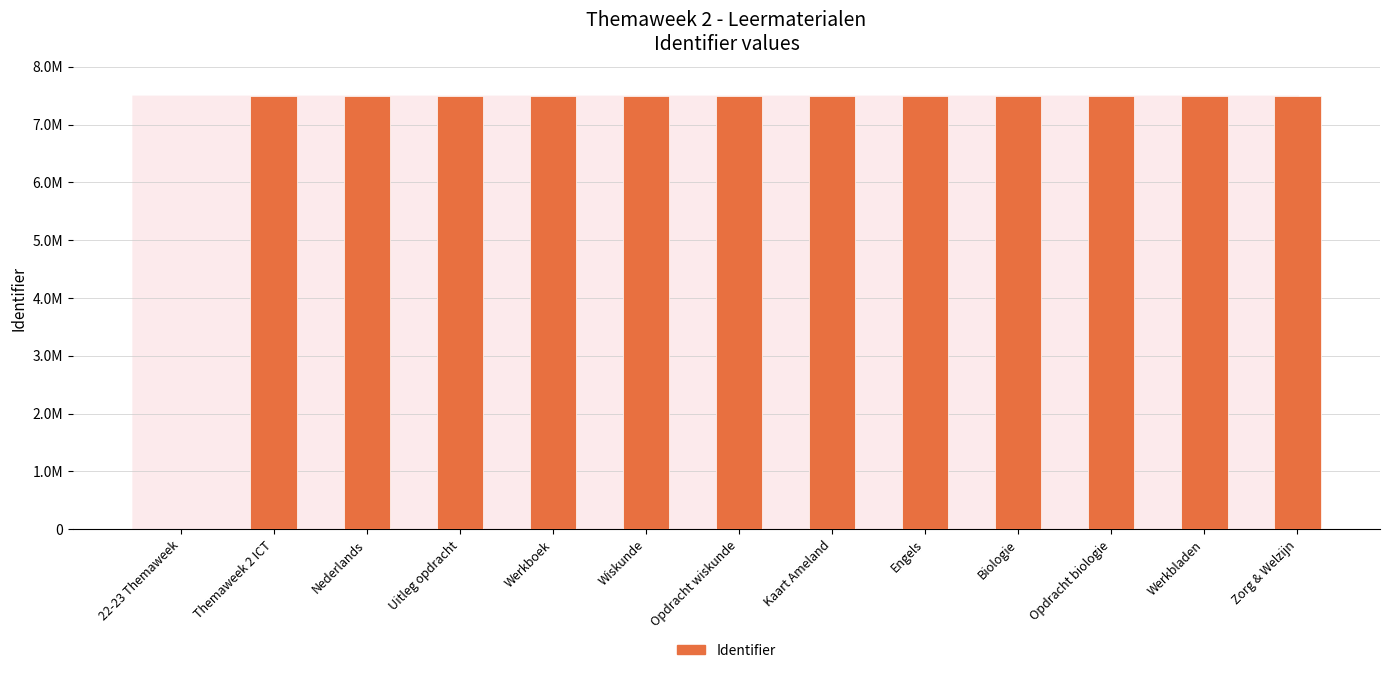

True or false: the data shows 7497327 at Wiskunde.

True